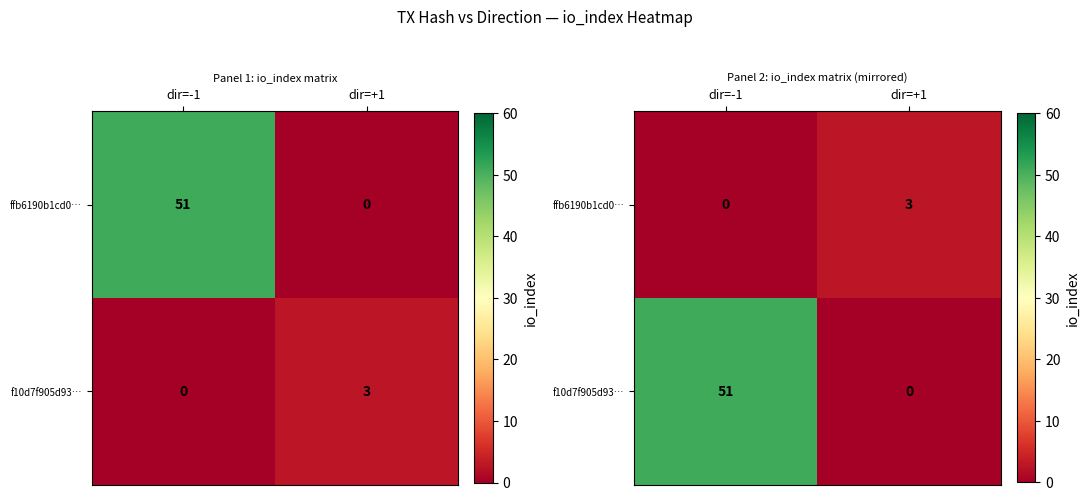

At which label is f10d7f905d93… closest to 25?

dir=+1